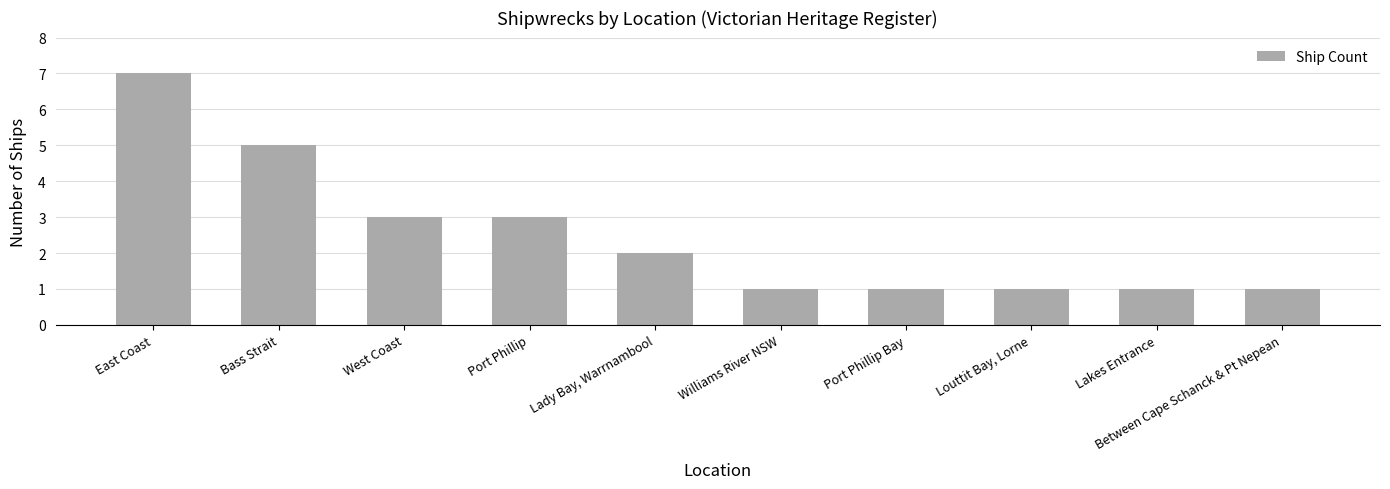

Reading left to right, extract all data points from this chart.

7	5	3	3	2	1	1	1	1	1